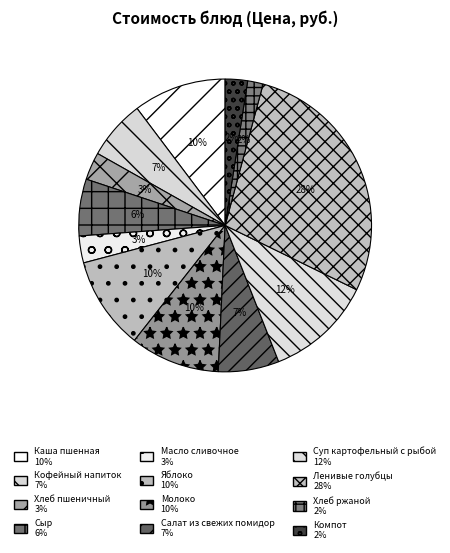

To the nearest percent, what is the average slice percentage?

8%